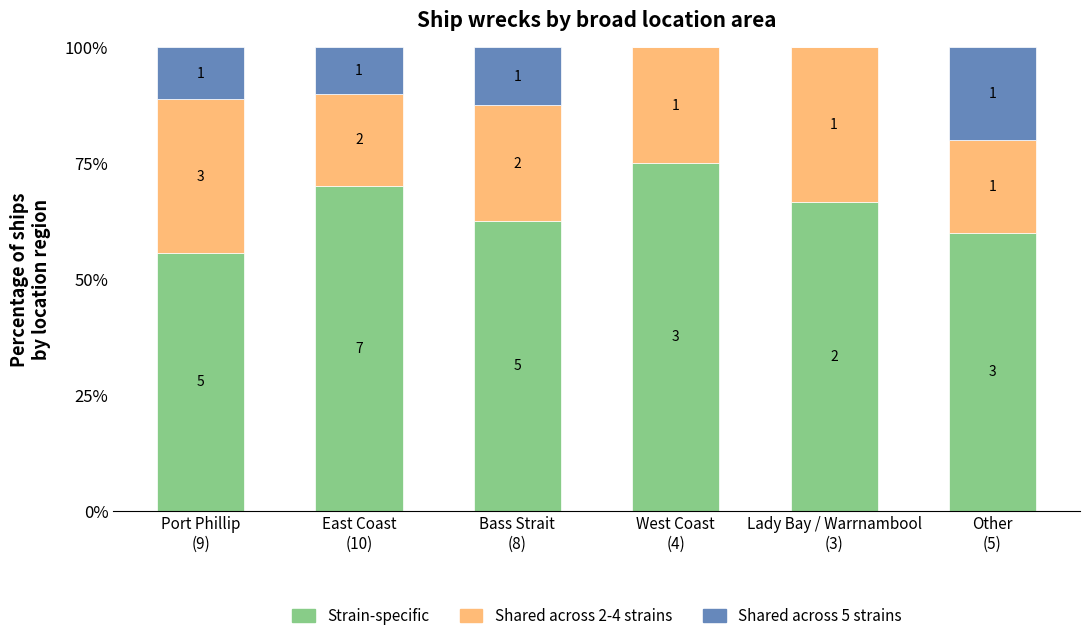

Rank the series by their average value, from lowest to highest.

Shared across 5 strains, Shared across 2-4 strains, Strain-specific